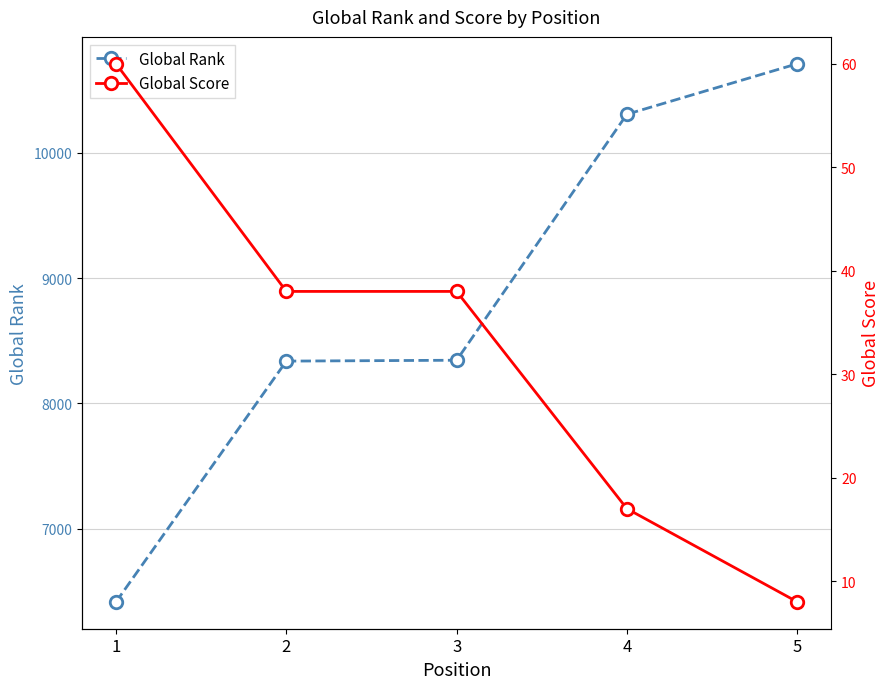

Is it true that Global Rank equals 9476 at 1?

False